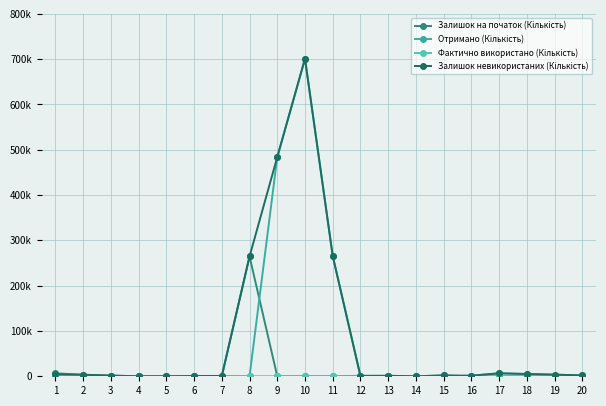

How many values in the Фактично використано (Кількість) series exceed 0?

6